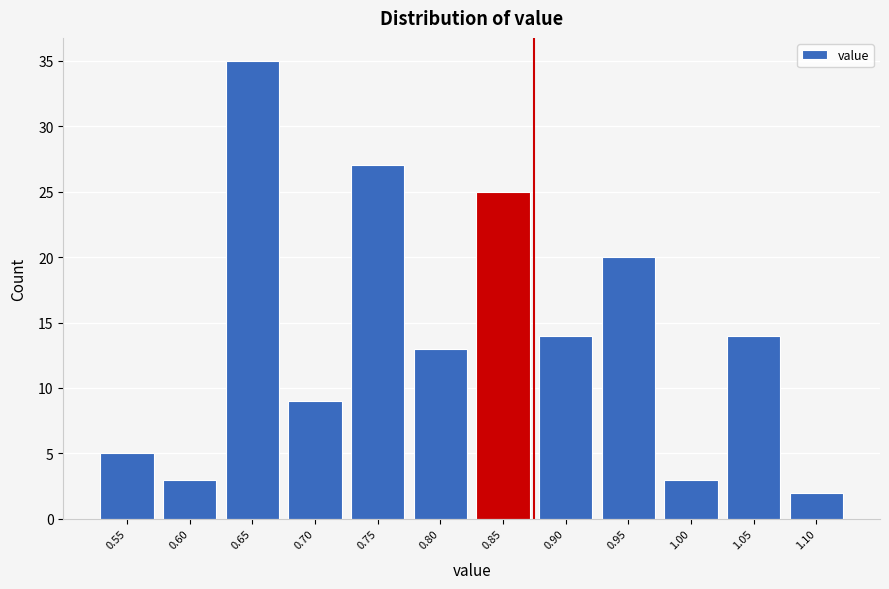

Reading left to right, transcribe all the data shown in this chart.

5	3	35	9	27	13	25	14	20	3	14	2